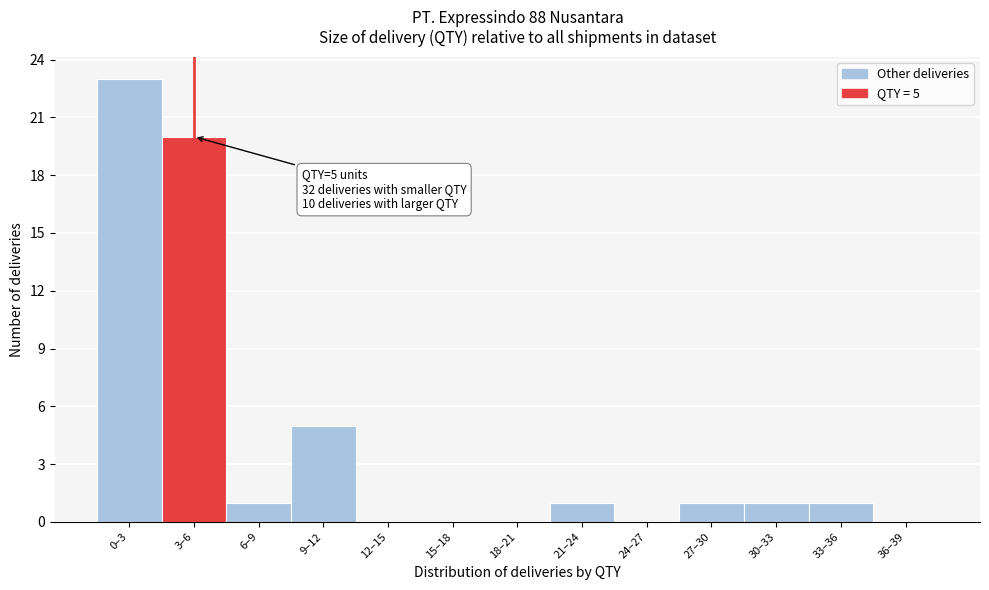

Reading right to left, extract all data points from this chart.

36–39=0	33–36=1	30–33=1	27–30=1	24–27=0	21–24=1	18–21=0	15–18=0	12–15=0	9–12=5	6–9=1	3–6=20	0–3=23